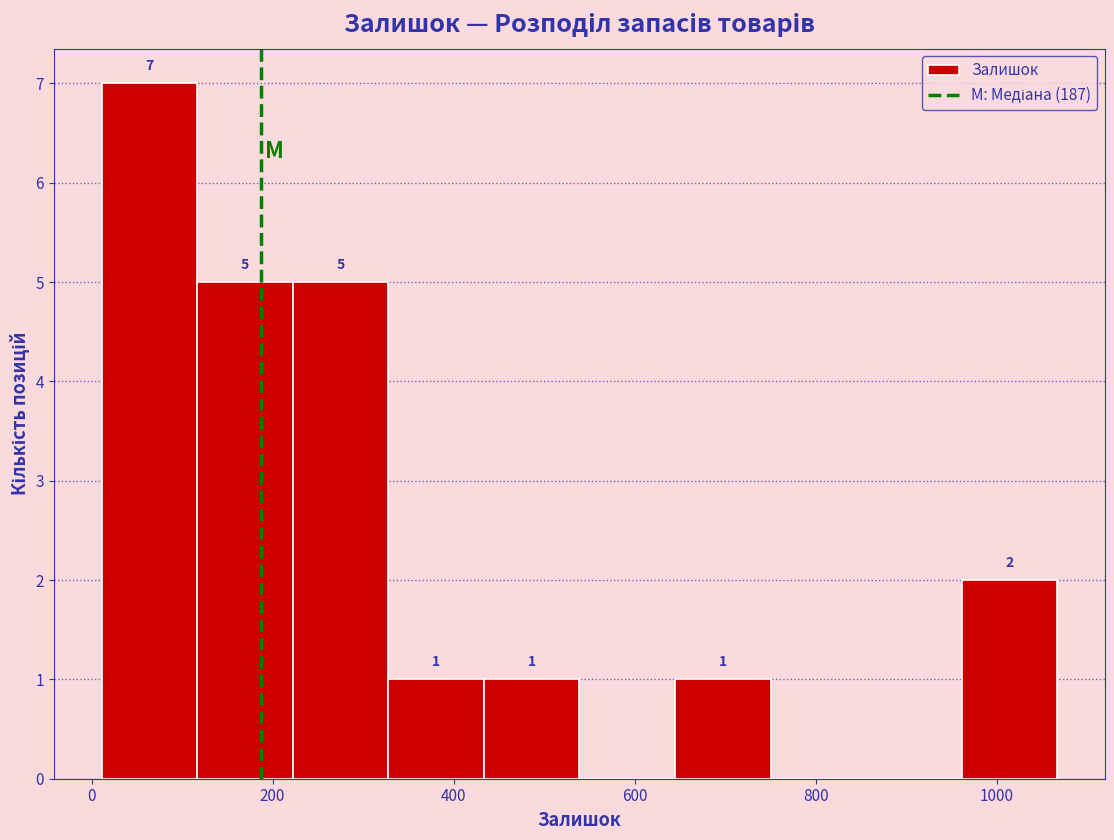

Which range on the x-axis has the tallest bar?

20 to 120